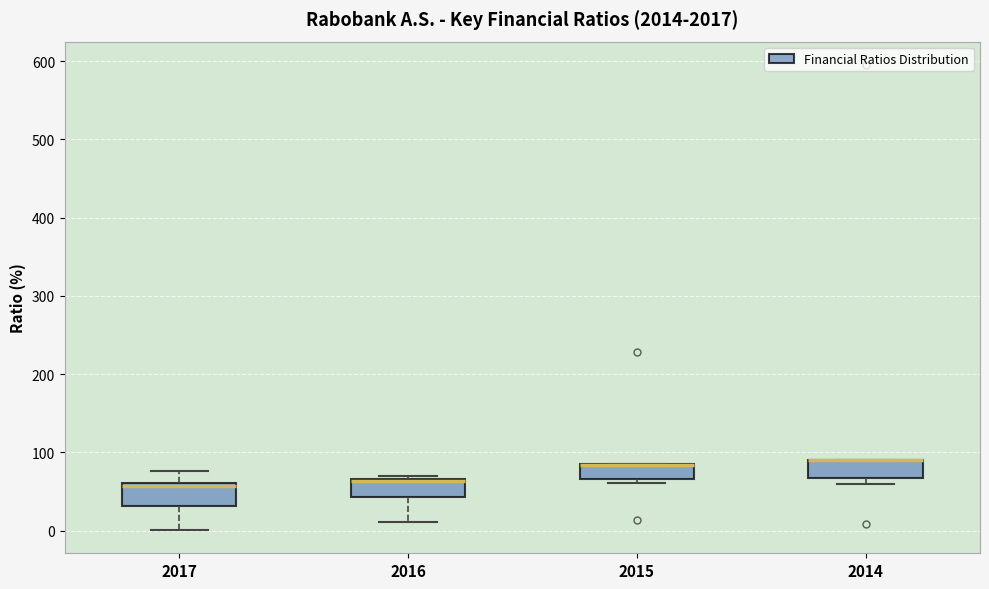

Reading left to right, transcribe this box plot: for each box, give where its median line is, the range the box spans, and where its two whiskers end, as read against the y-axis. The values are not printed on the chart, so give them approximately, as read against the axis.

2017: median 60, box 30 to 60, whiskers 0 to 80
2016: median 60 (drawn on the box's upper edge), box 40 to 70, whiskers 10 to 70 (just above the box's upper edge)
2015: median 80 (drawn on the box's upper edge), box 70 to 80, whiskers 60 to 80
2014: median 90 (drawn on the box's upper edge), box 70 to 90, whiskers 60 to 90